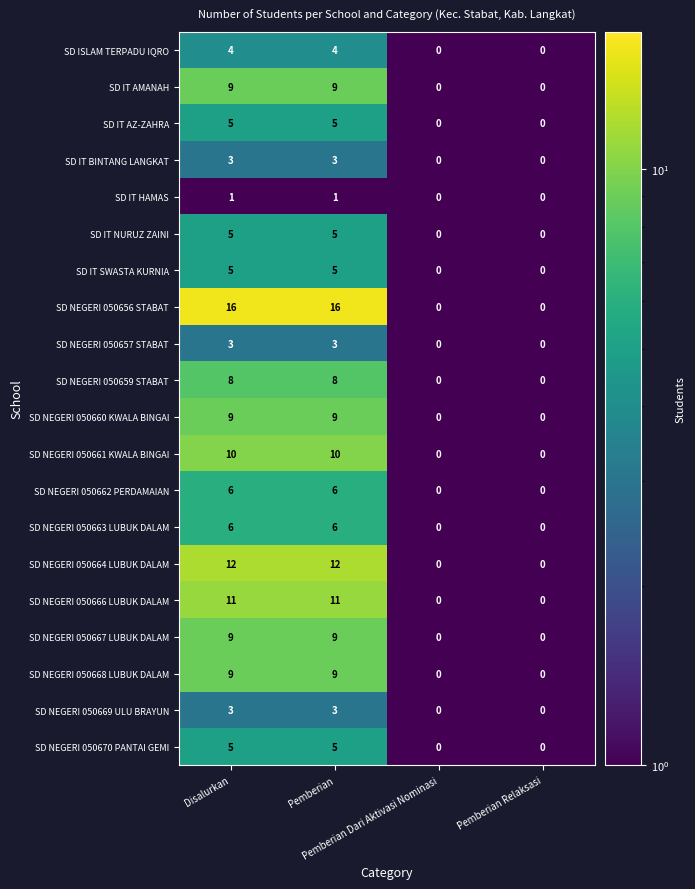

How many data points does each series have?

4